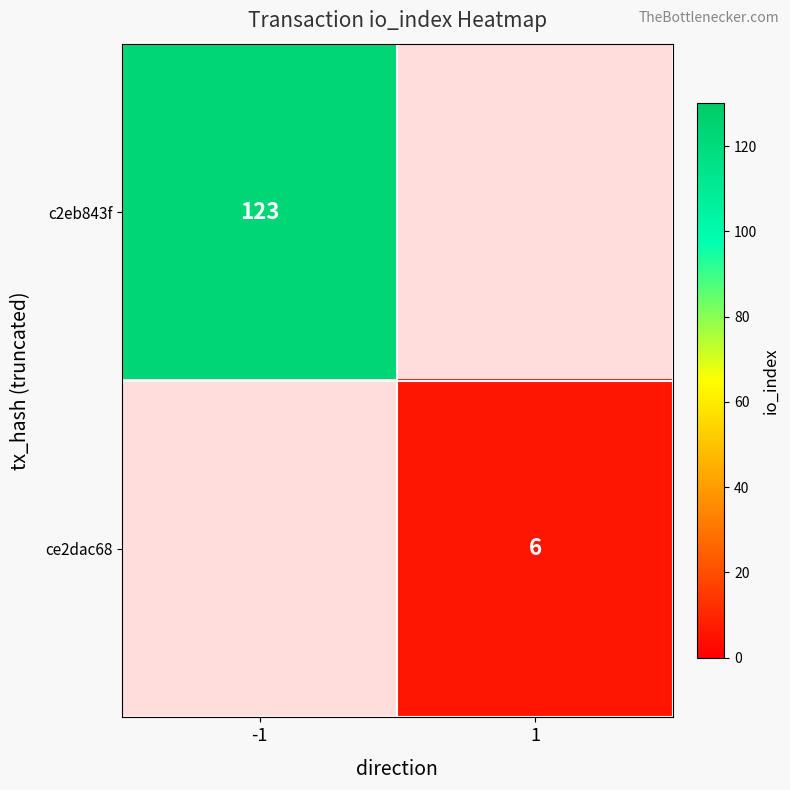

Is it true that ce2dac68 equals 8 at 1?

False